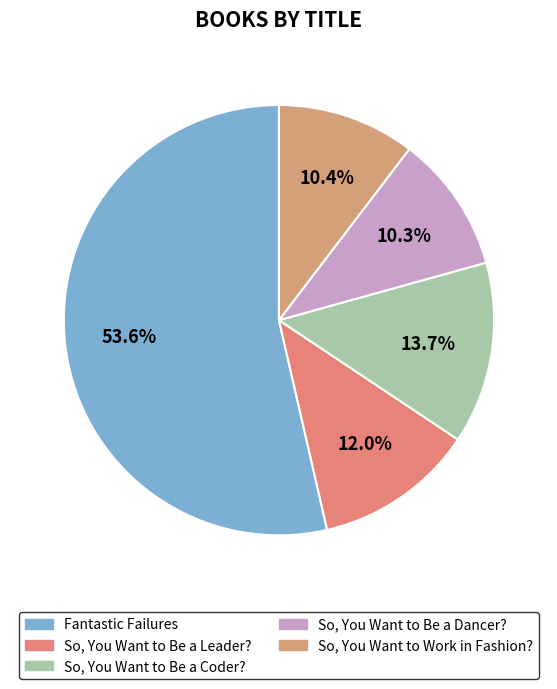

Is it true that So, You Want to Be a Leader? is 1% of the pie?

False